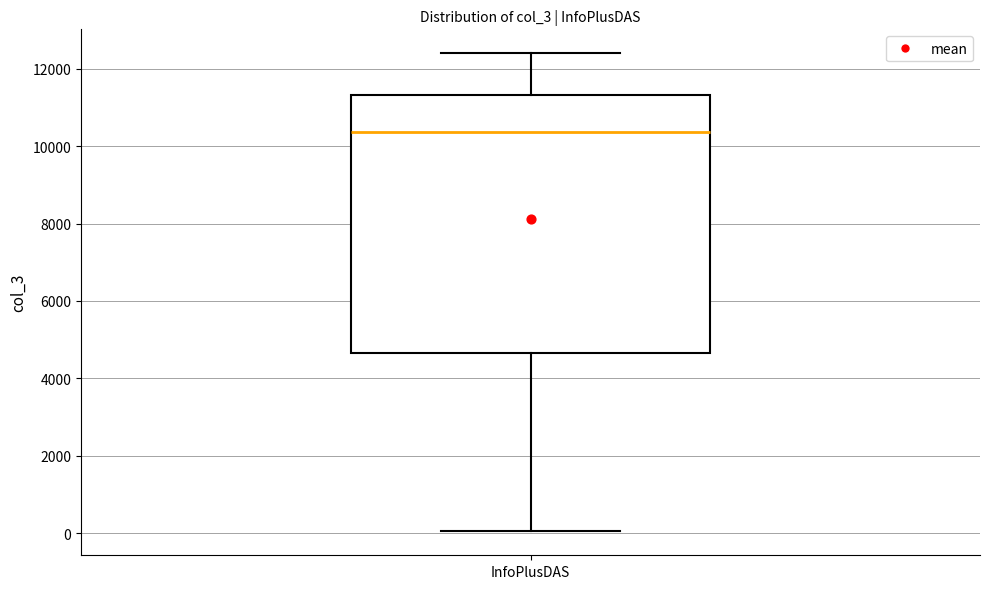

Transcribe this box plot: give where the median line is, the range the box spans, and where the two whiskers end, as read against the y-axis. The values are not printed on the chart, so give them approximately, as read against the axis.

median 10400, box 4600 to 11400, whiskers 0 to 12400